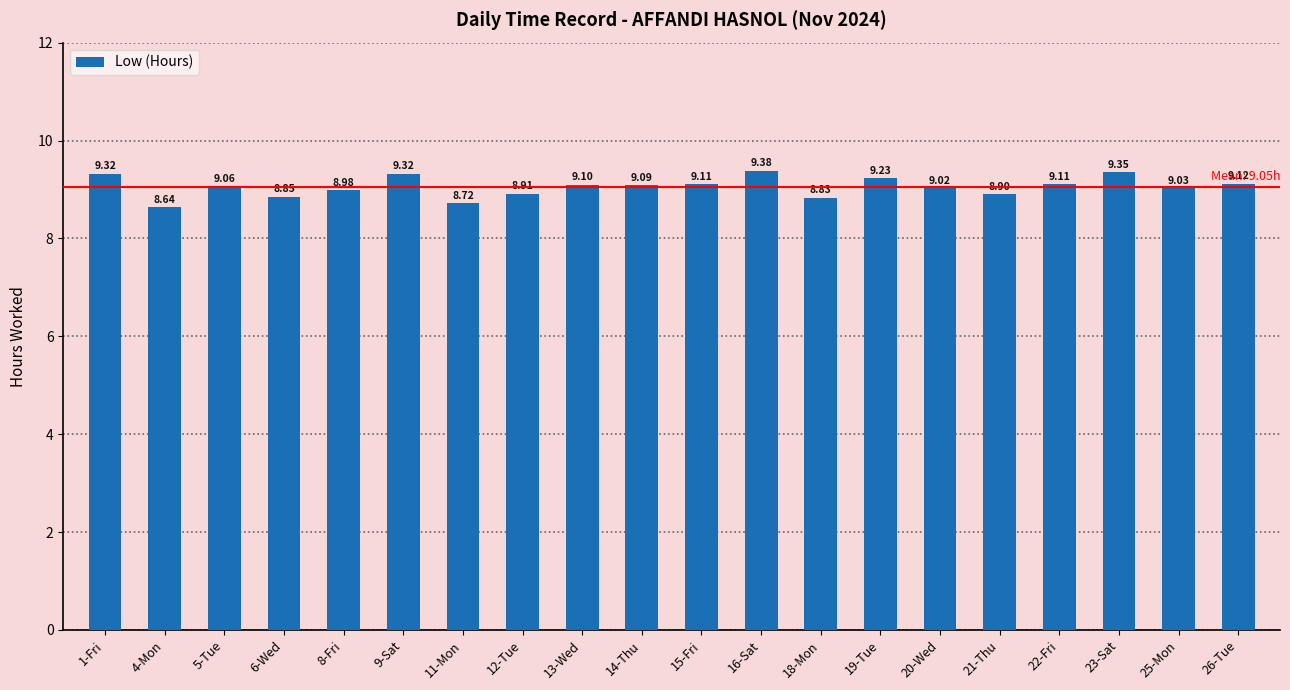

Read the value at 12-Tue.

8.9